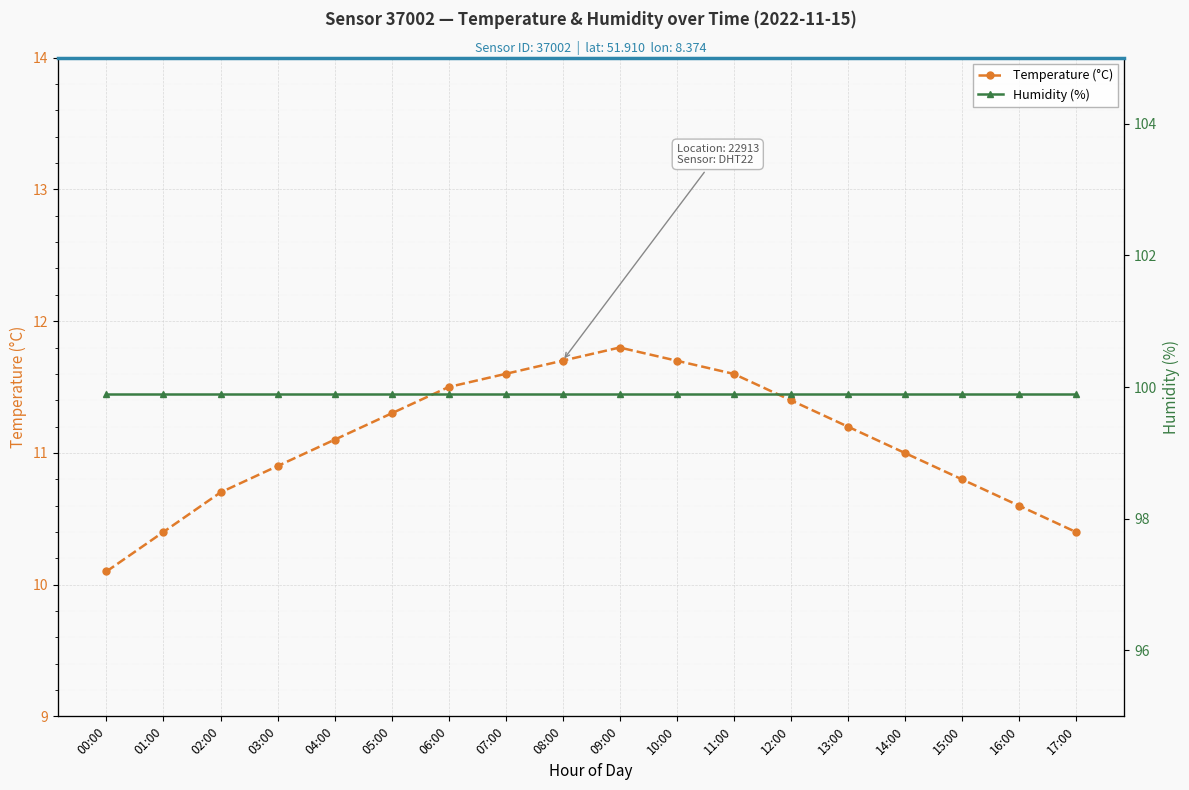

Reading left to right, transcribe all the data shown in this chart.

Temperature (°C): 00:00=10.1	01:00=10.4	02:00=10.7	03:00=10.9	04:00=11.1	05:00=11.3	06:00=11.5	07:00=11.6	08:00=11.7	09:00=11.8	10:00=11.7	11:00=11.6	12:00=11.4	13:00=11.2	14:00=11.0	15:00=10.8	16:00=10.6	17:00=10.4
Humidity (%): 00:00=99.9	01:00=99.9	02:00=99.9	03:00=99.9	04:00=99.9	05:00=99.9	06:00=99.9	07:00=99.9	08:00=99.9	09:00=99.9	10:00=99.9	11:00=99.9	12:00=99.9	13:00=99.9	14:00=99.9	15:00=99.9	16:00=99.9	17:00=99.9